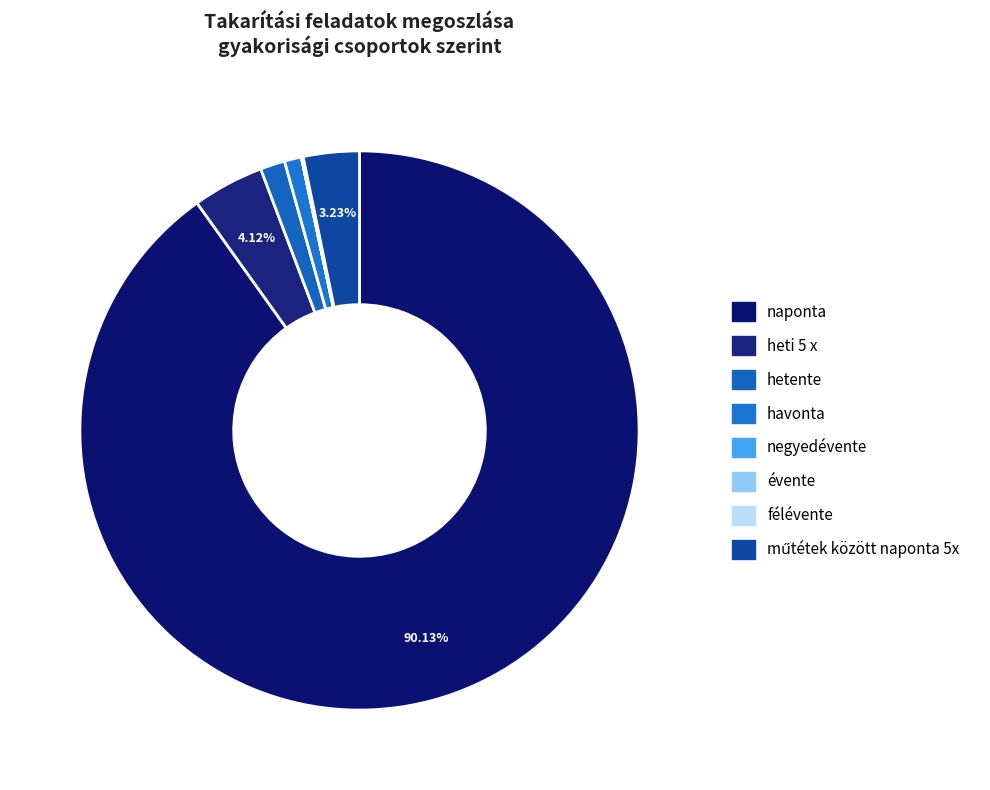

To the nearest percent, what portion does hetente represent?

1%